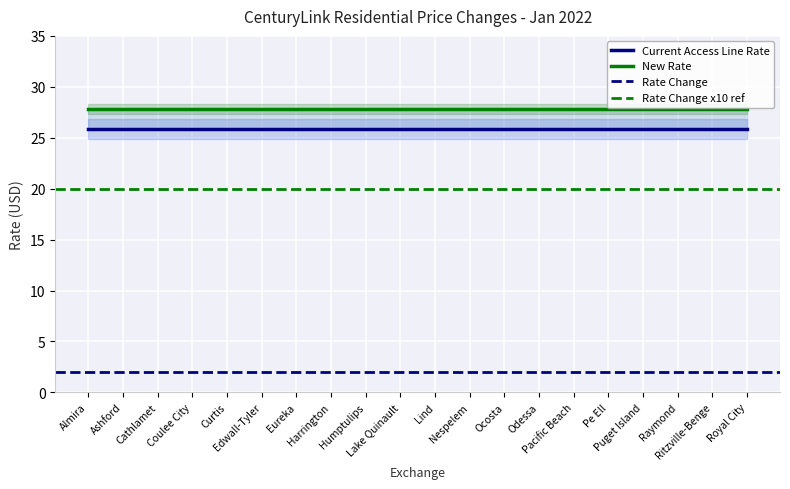

The value of Rate Change at Lake Quinault is 2.0. True or false?

True